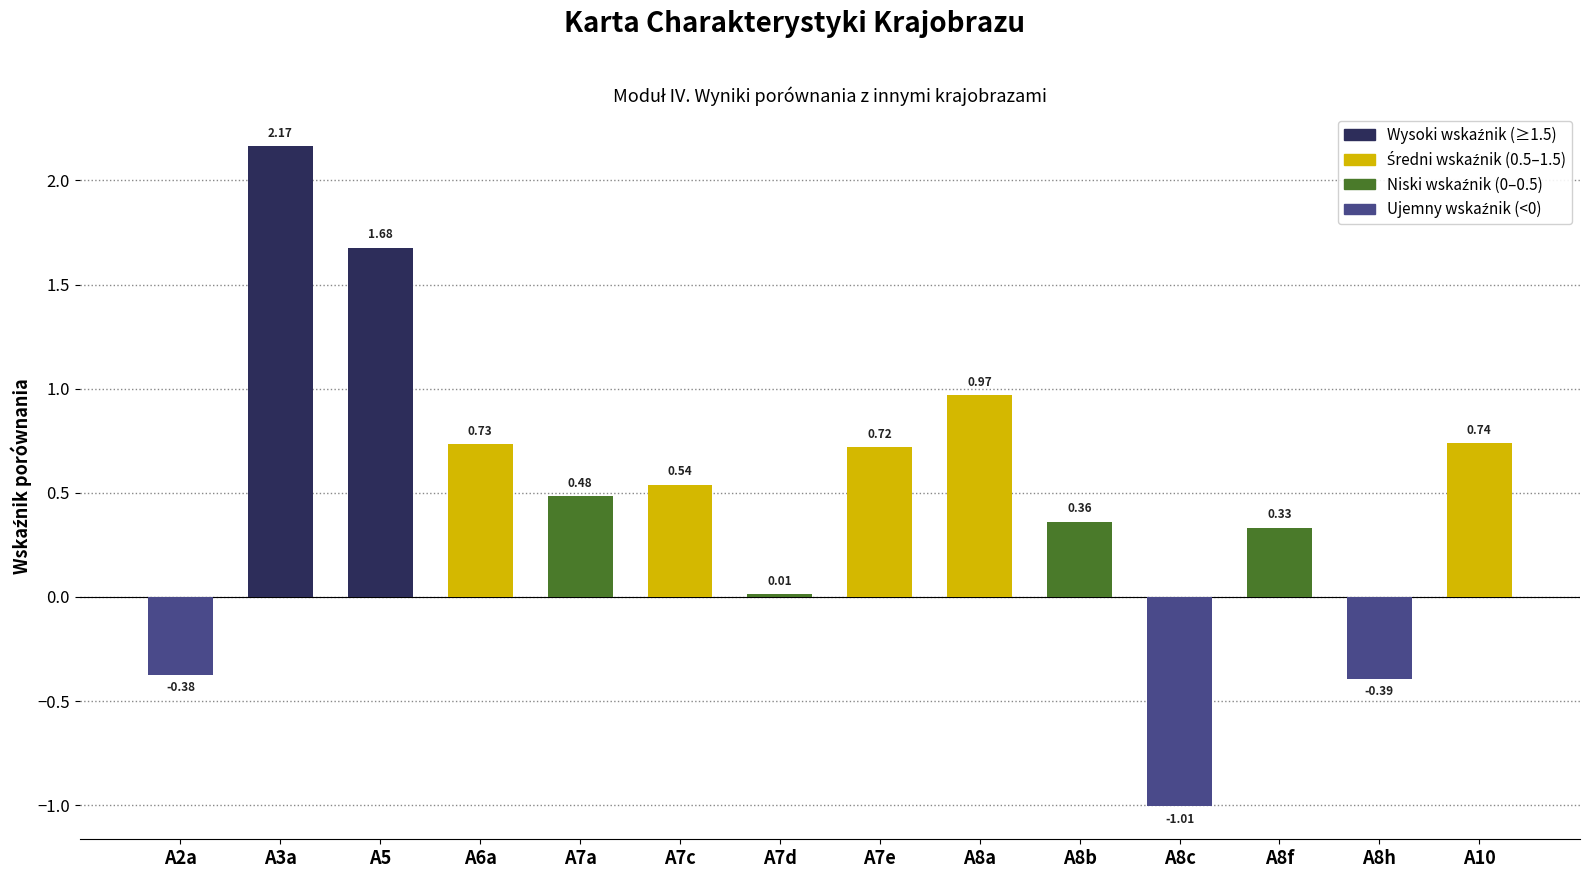

What is the change in value from A5 to A8b?

-1.3